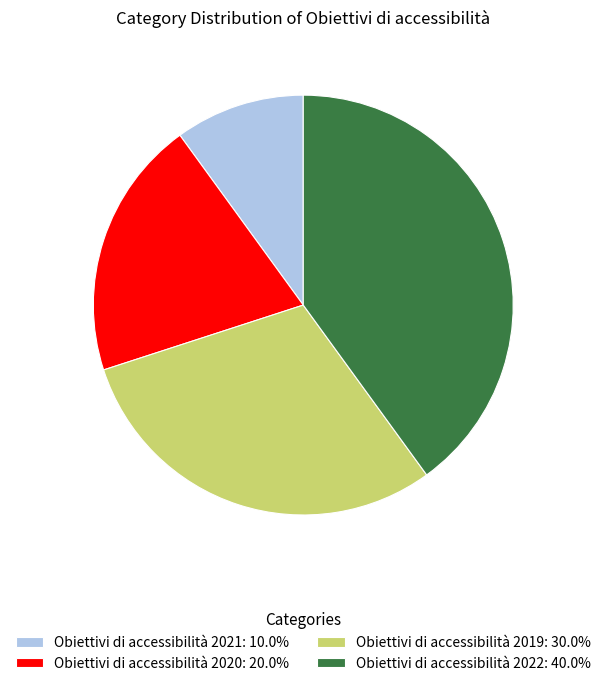

Rank the categories by value from lowest to highest.

Obiettivi di accessibilità 2021, Obiettivi di accessibilità 2020, Obiettivi di accessibilità 2019, Obiettivi di accessibilità 2022